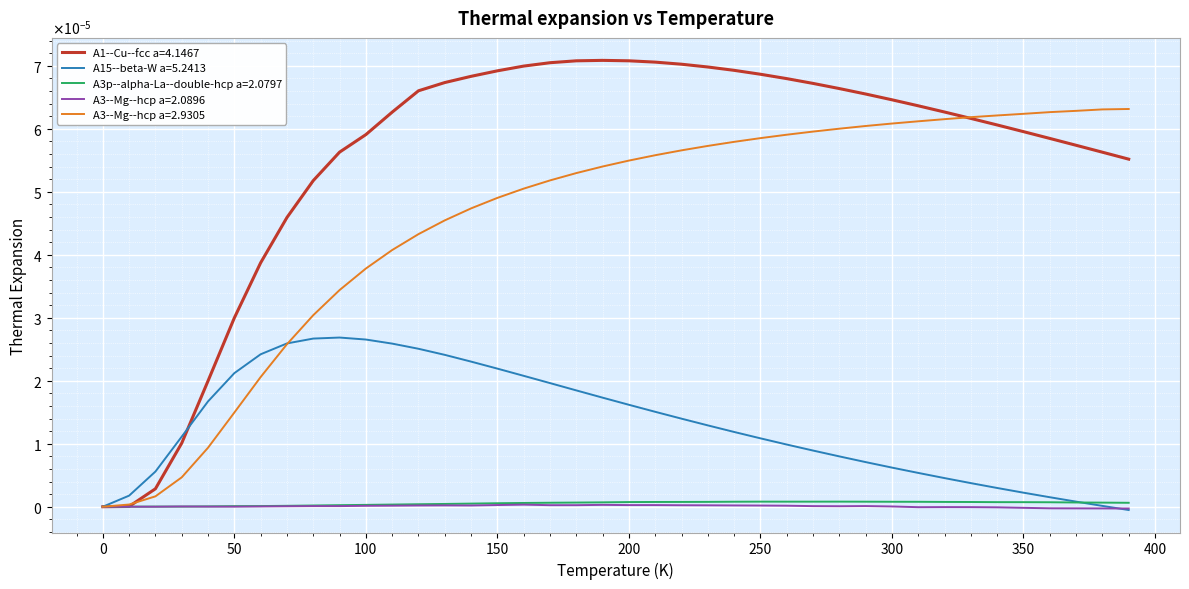

What are all the series names shown in the legend?

A1--Cu--fcc a=4.1467, A15--beta-W a=5.2413, A3p--alpha-La--double-hcp a=2.0797, A3--Mg--hcp a=2.0896, A3--Mg--hcp a=2.9305